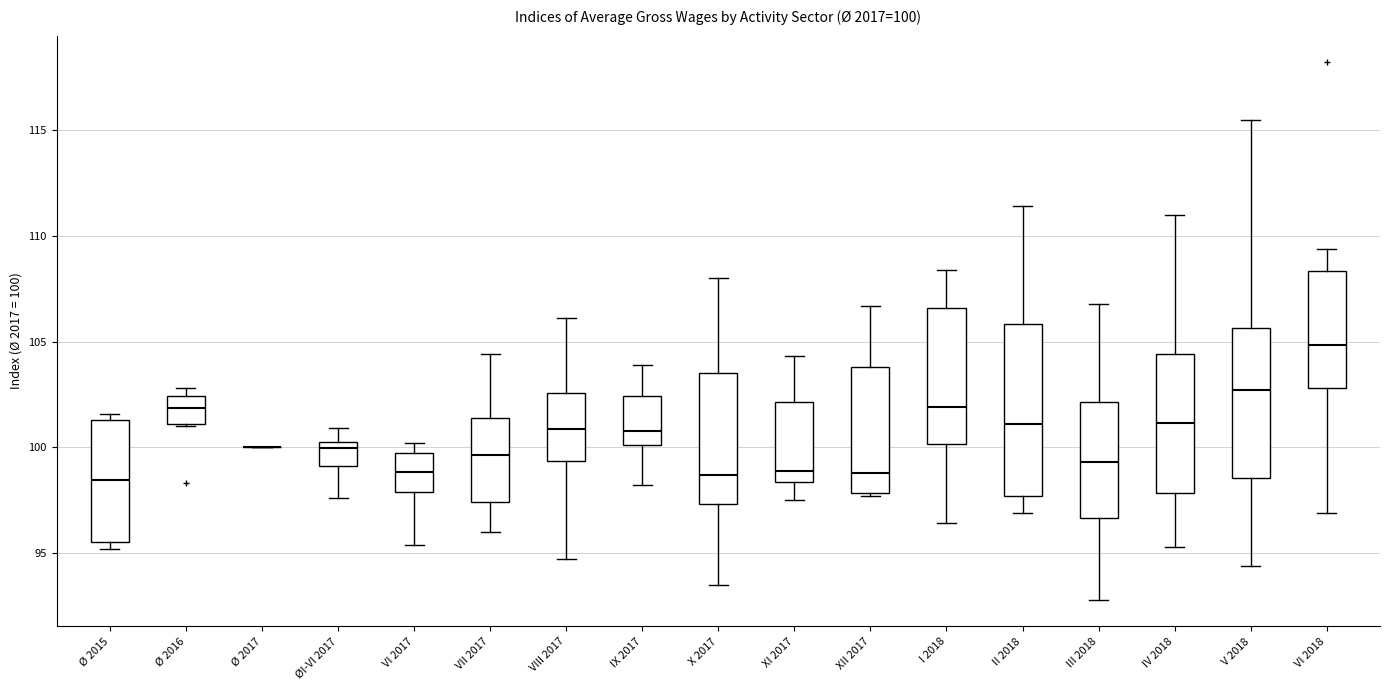

Comparing the boxes themselves (not the whiskers), which one is the tallest?

II 2018